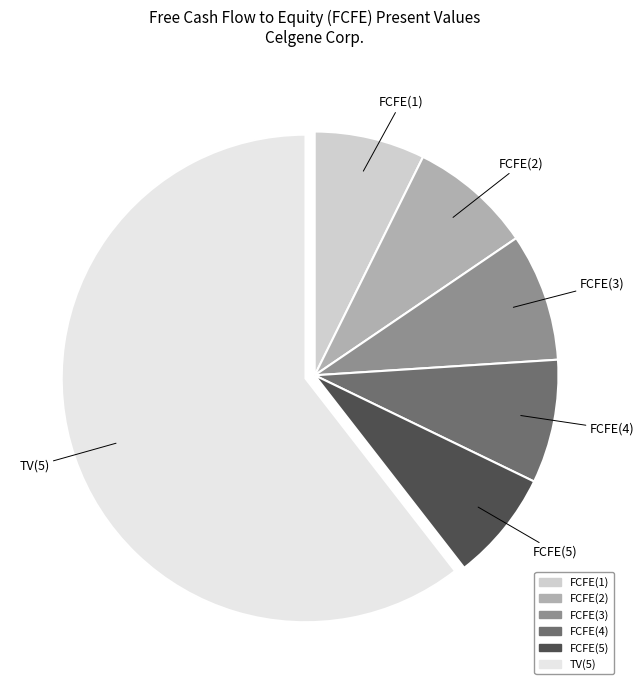

Which category has the biggest portion of the pie?

TV(5)